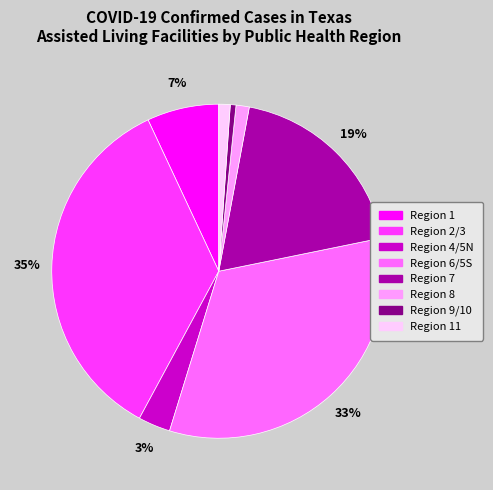

Is there a majority slice in this chart?

No